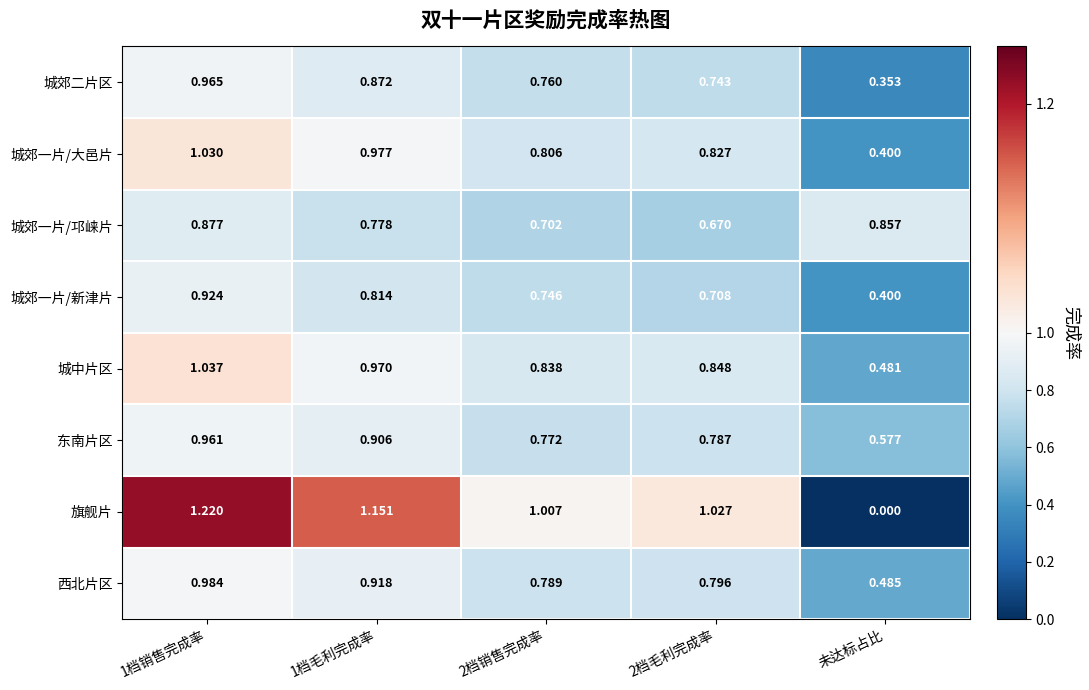

Rank the series at 2档毛利完成率 from highest to lowest value.

旗舰片, 城中片区, 城郊一片/大邑片, 西北片区, 东南片区, 城郊二片区, 城郊一片/新津片, 城郊一片/邛崃片